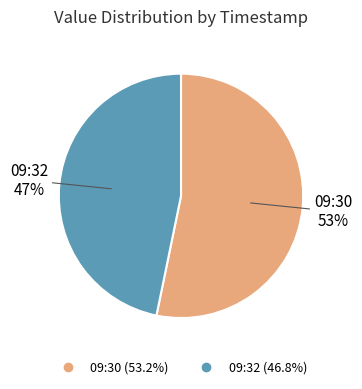

To the nearest percent, what is the difference between the largest and smallest slice percentages?

6%